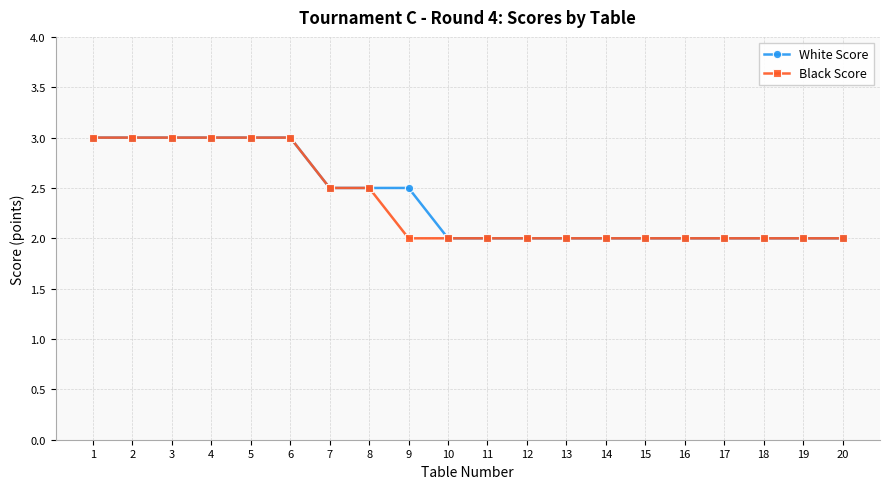

What is the total value across all series at 2?

6.0